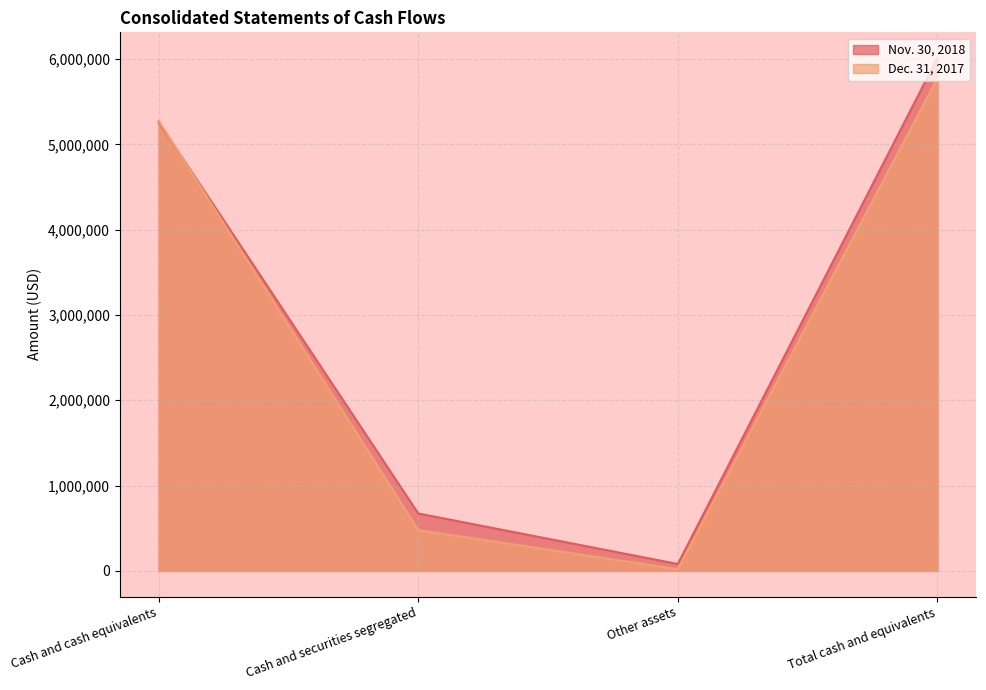

What is the label of the 4th point from the left?

Total cash and equivalents